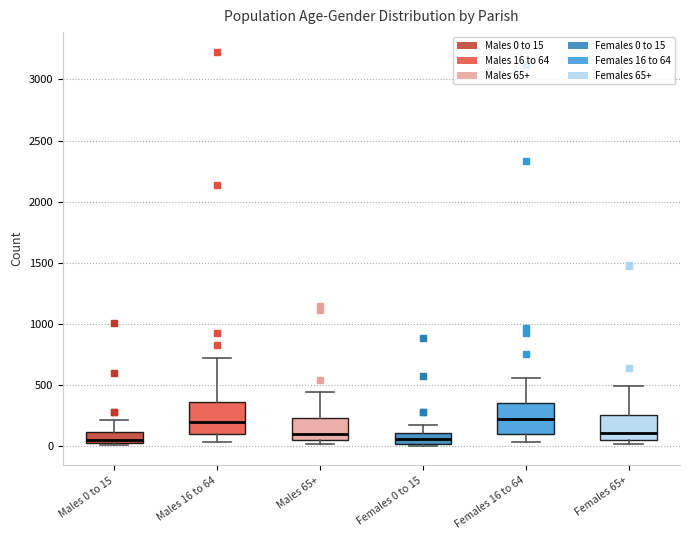

Reading left to right, transcribe this box plot: for each box, give where its median line is, the range the box spans, and where its two whiskers end, as read against the y-axis. The values are not printed on the chart, so give them approximately, as read against the axis.

Males 0 to 15: median 50, box 0 to 100, whiskers 0 (just below the box's lower edge) to 200
Males 16 to 64: median 200, box 100 to 350, whiskers 50 to 700
Males 65+: median 100, box 50 to 250, whiskers 0 to 450
Females 0 to 15: median 50, box 0 to 100, whiskers 0 (just below the box's lower edge) to 150
Females 16 to 64: median 200, box 100 to 350, whiskers 50 to 550
Females 65+: median 100, box 50 to 250, whiskers 0 to 500